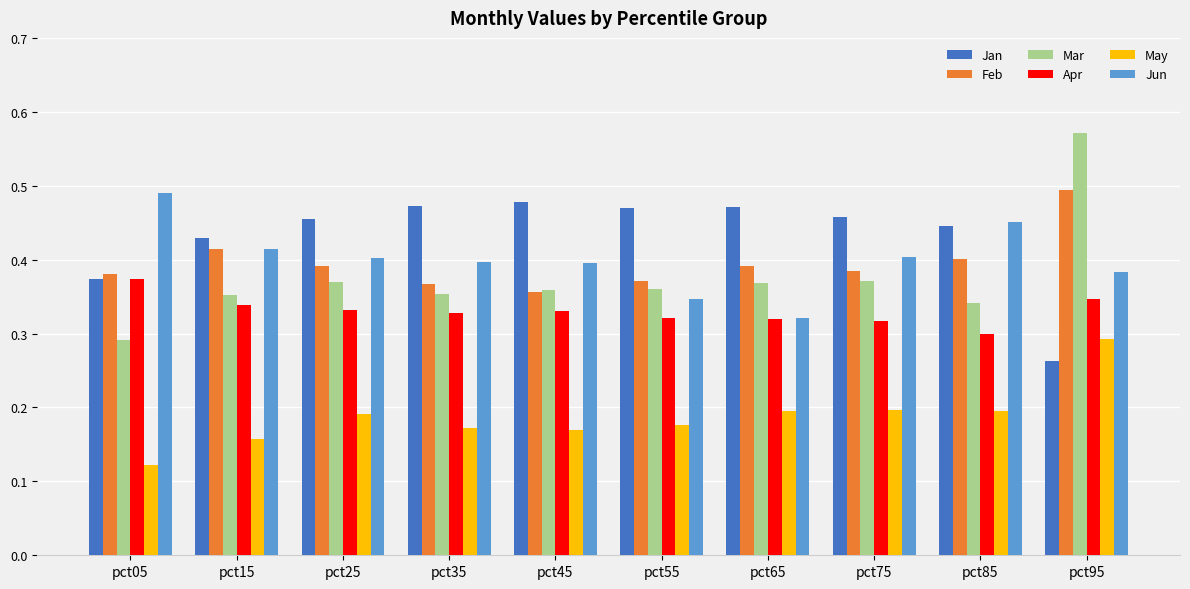

What is the sum of all Jan values?

4.3